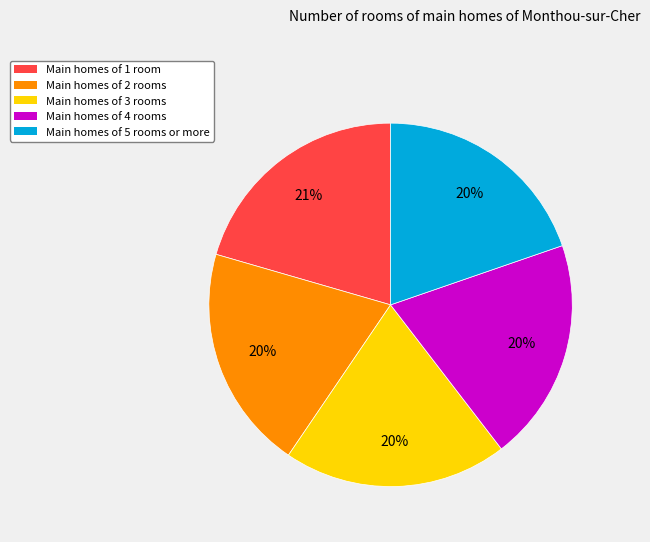

How many slices are in this pie chart?

5